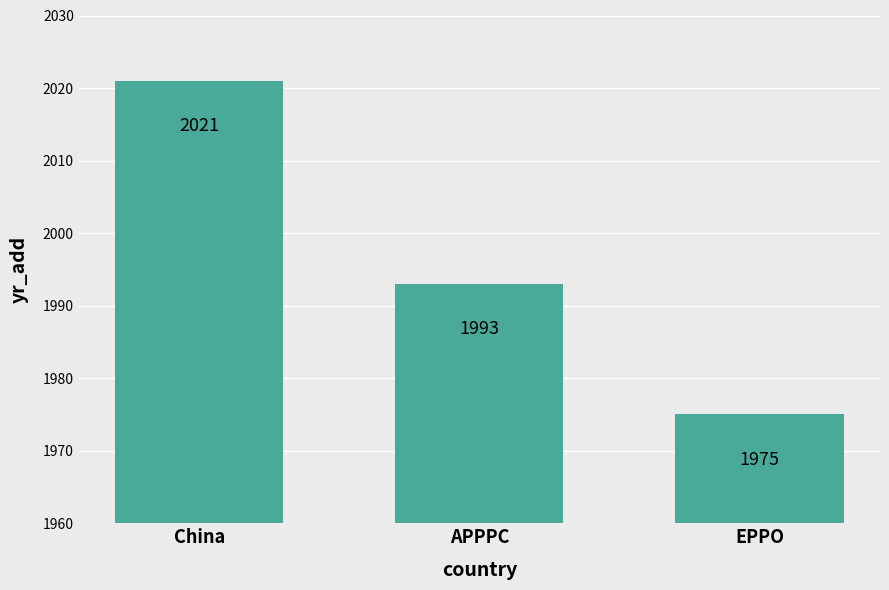

Reading right to left, list all the values displayed in this chart.

EPPO=1975	APPPC=1993	China=2021